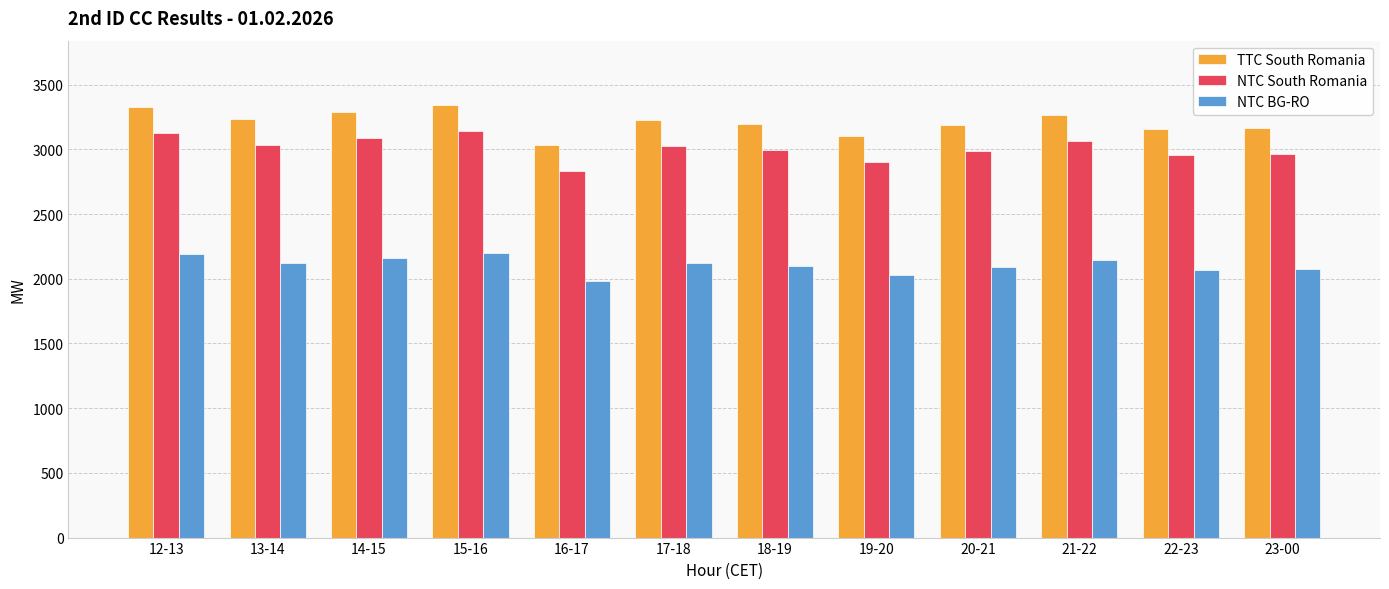

How many bars are there in each group?

3